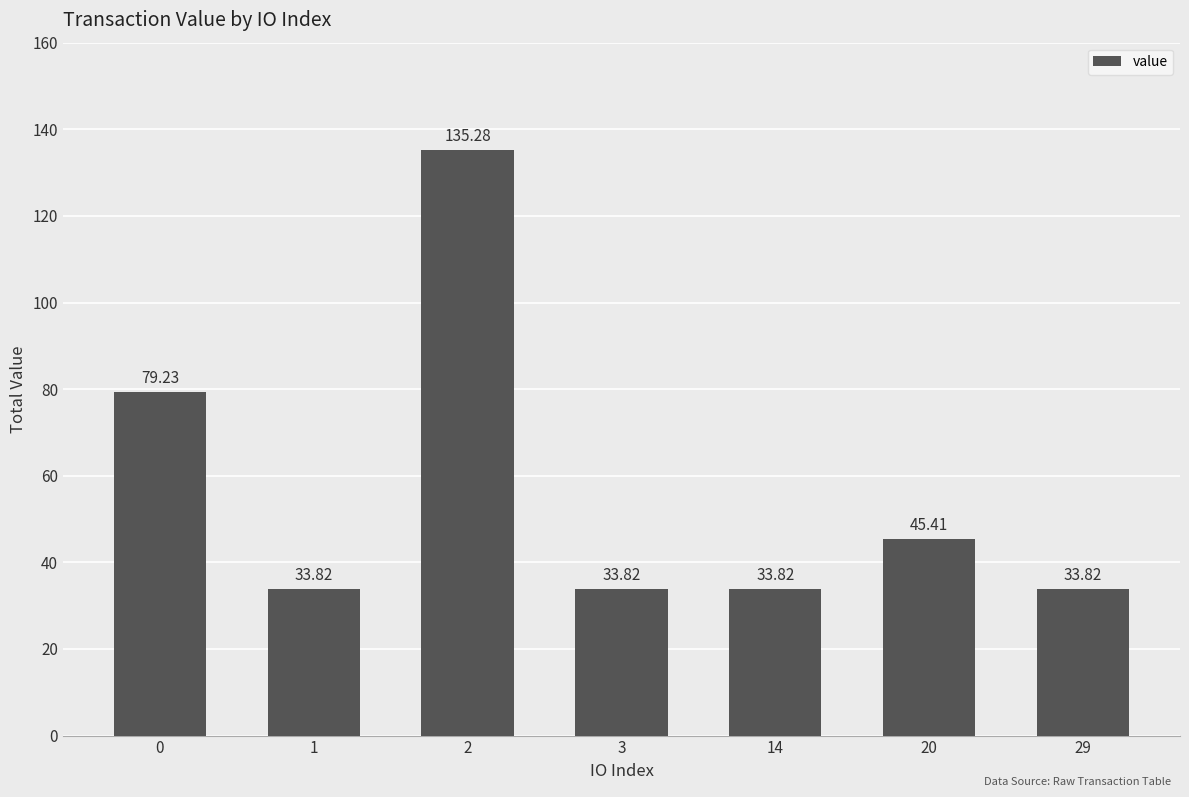

The value at 29 is 33.8. True or false?

True